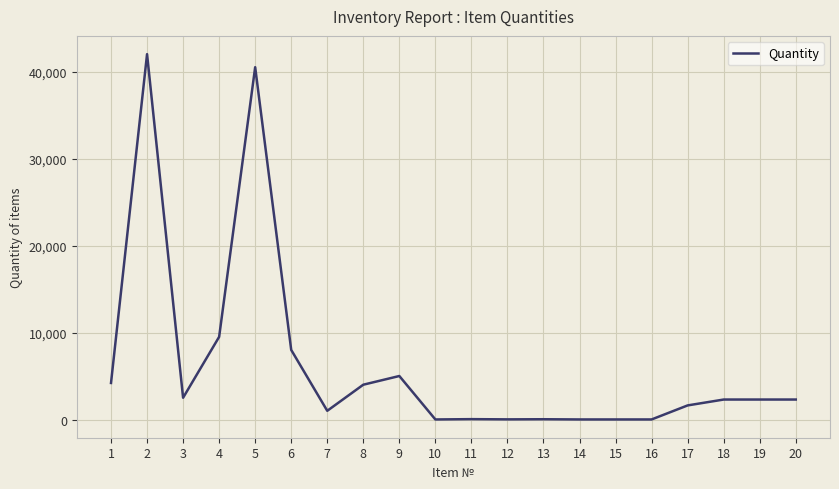

Is it true that the value at 9 is 5000?

True